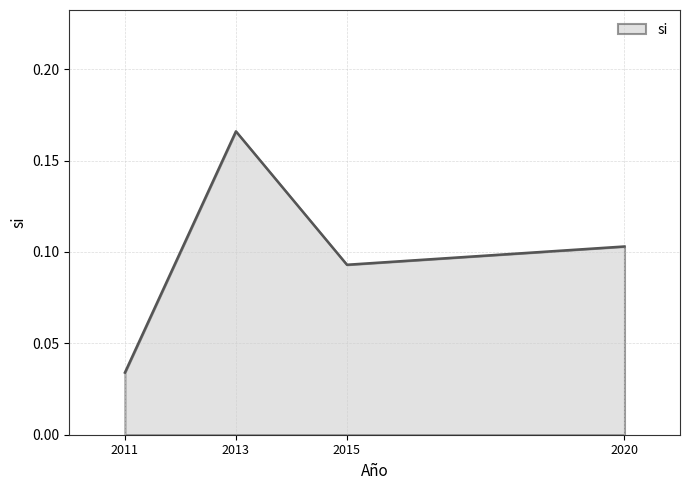

The value at 2020 is 0.2. True or false?

False